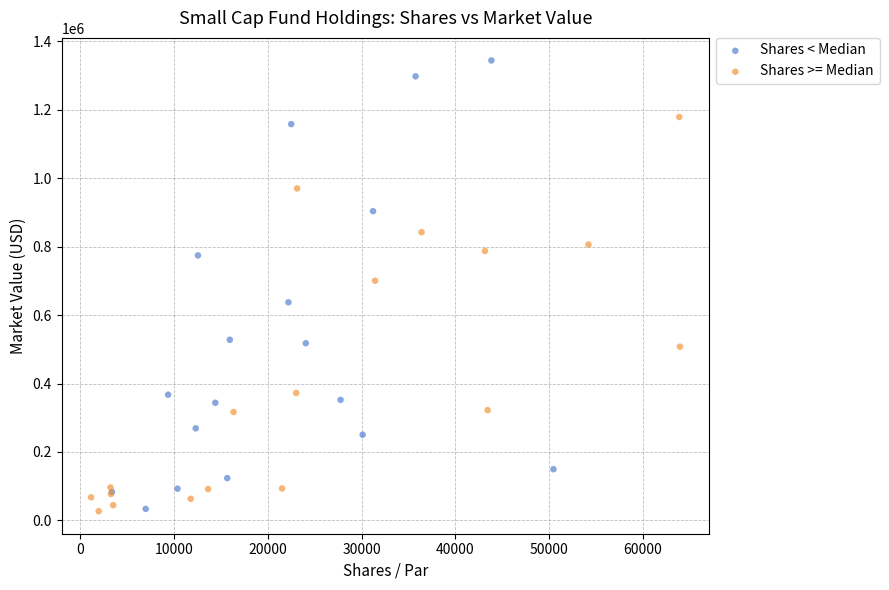

Which series has the largest Y range (max minus min)?

Shares < Median